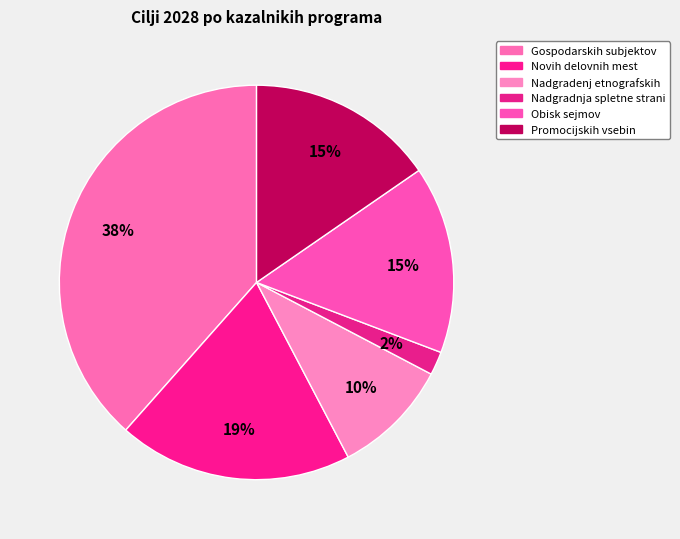

Count the number of slices in the pie.

6